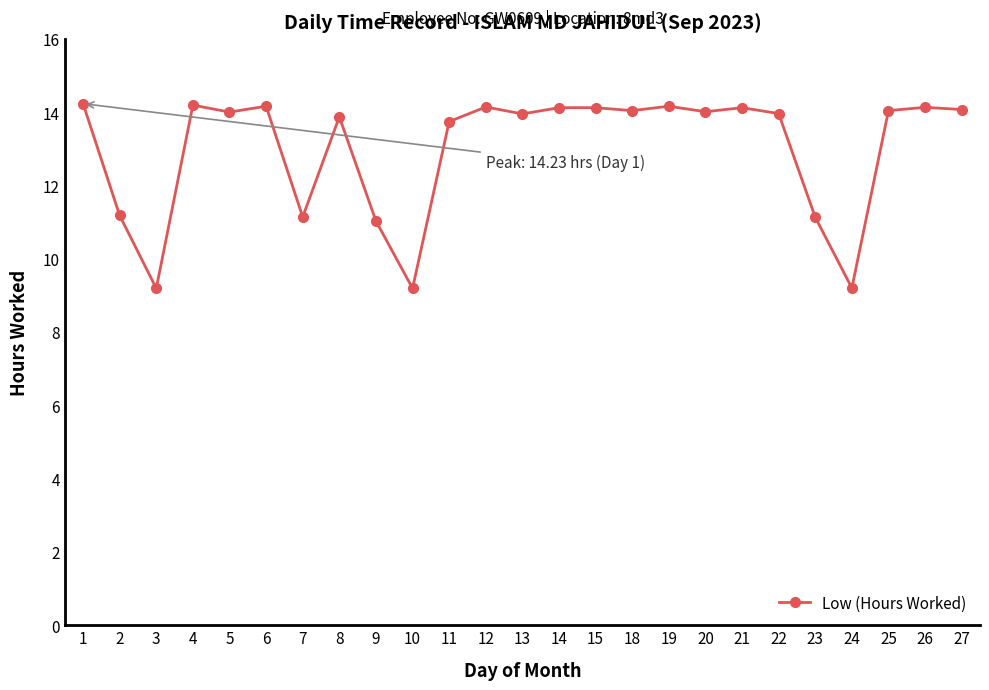

Count the number of categories in the chart.

25